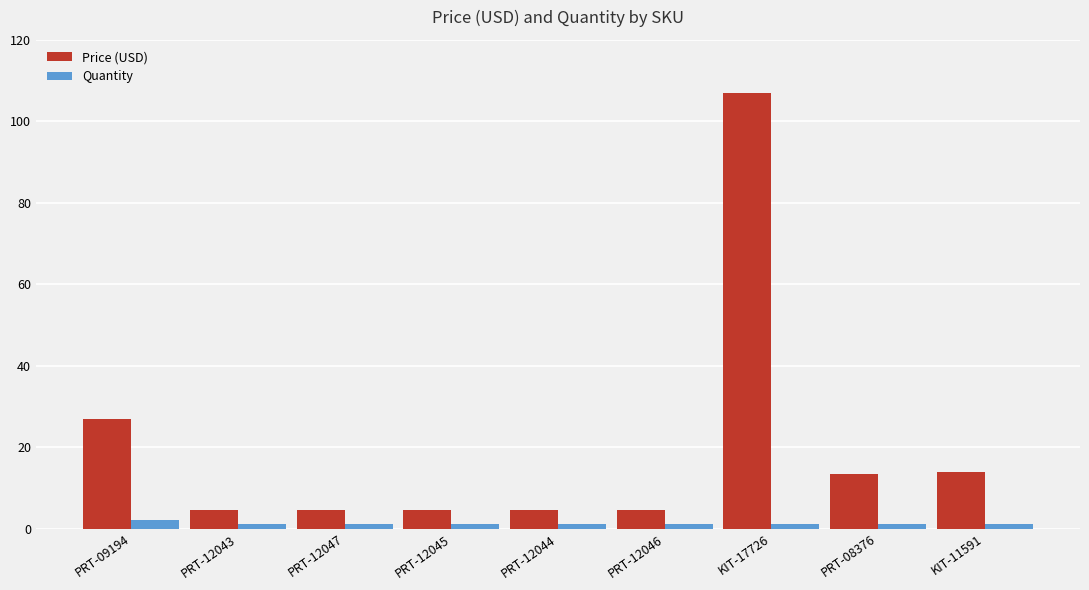

Does the chart contain stacked bars?

No